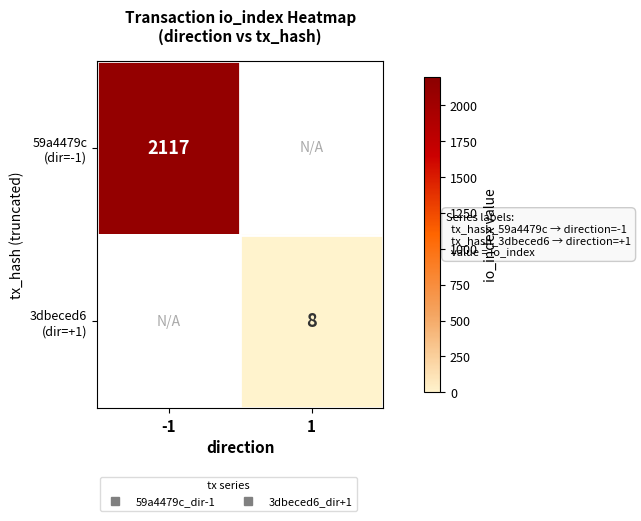

How many positive values does the 59a4479c (dir=-1) series have?

1